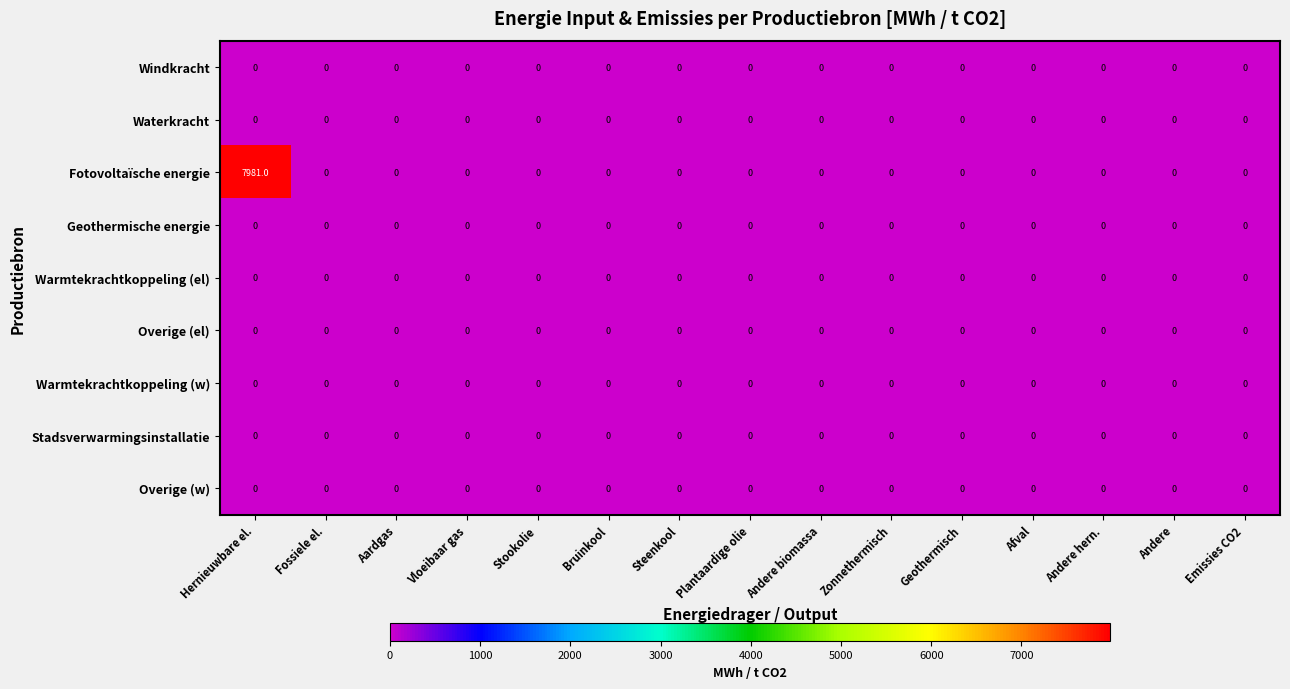

At how many categories does at least one series exceed 7433?

1